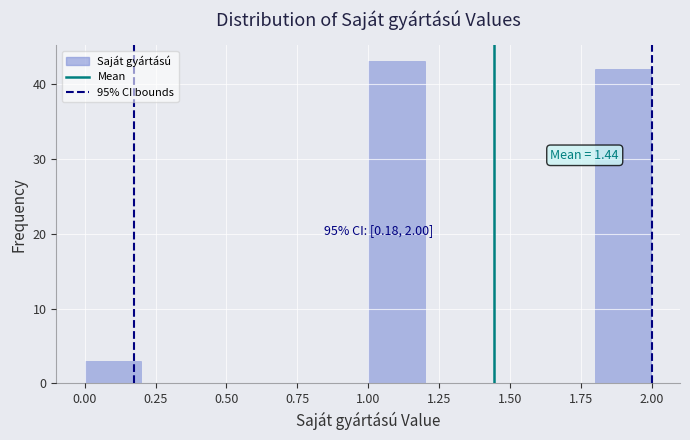

Over which range of the x-axis is the bar tallest?

1.0 to 1.2